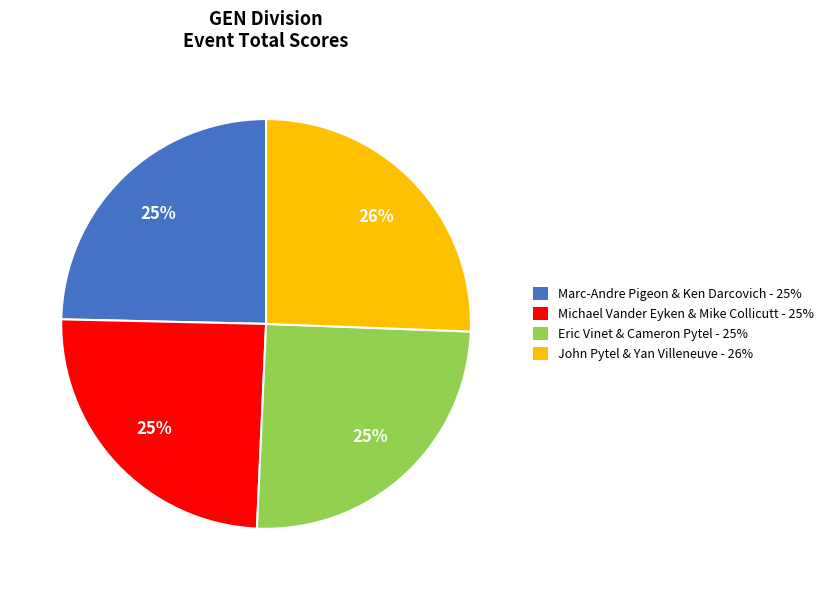

To the nearest percent, what is the combined percentage of Eric Vinet & Cameron Pytel - 25% and Michael Vander Eyken & Mike Collicutt - 25%?

50%